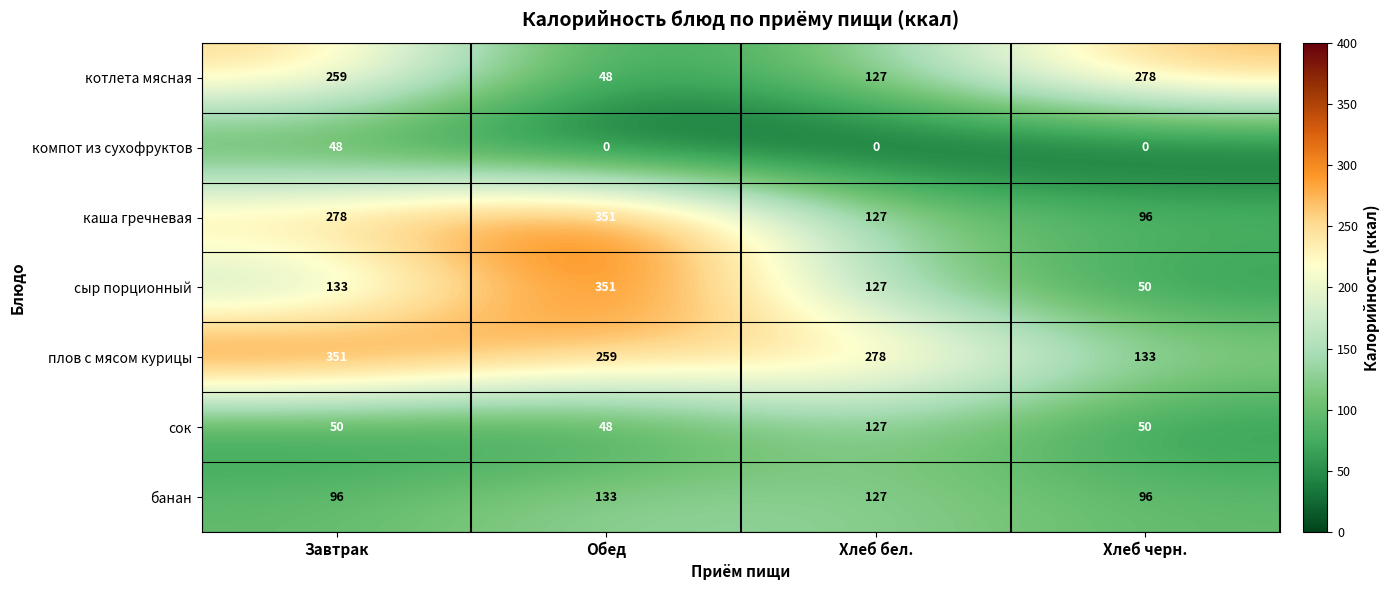

Rank the categories by каша гречневая value from highest to lowest.

Обед, Завтрак, Хлеб бел., Хлеб черн.